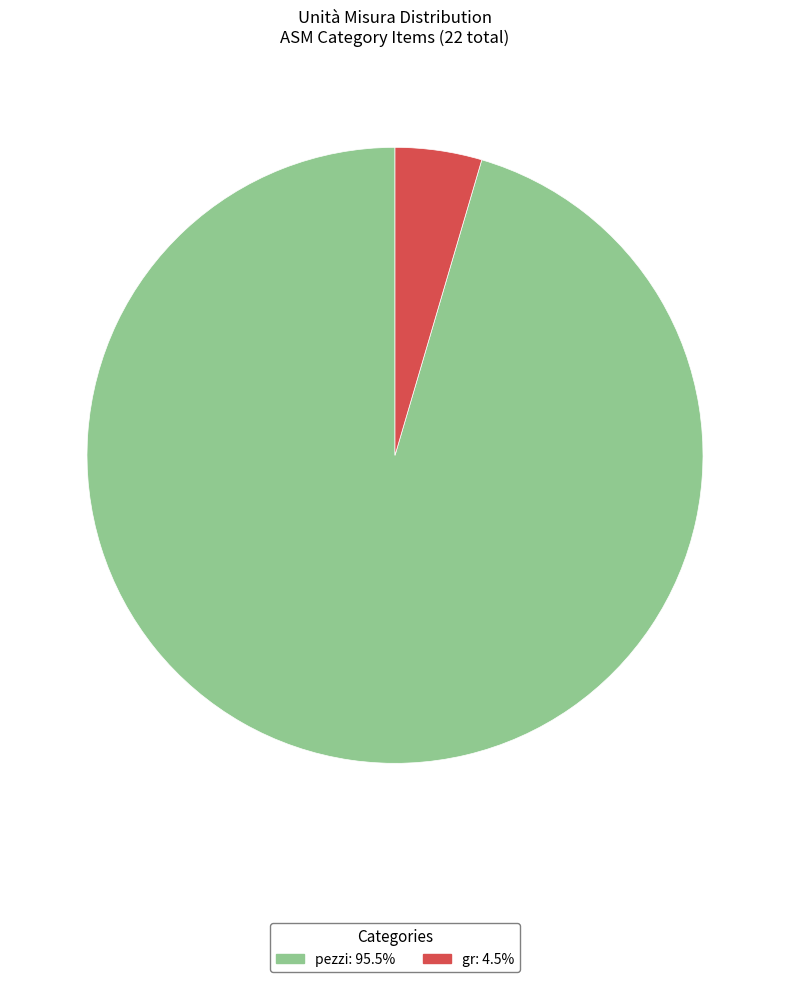

Do pezzi and gr together represent more than half of the pie?

Yes